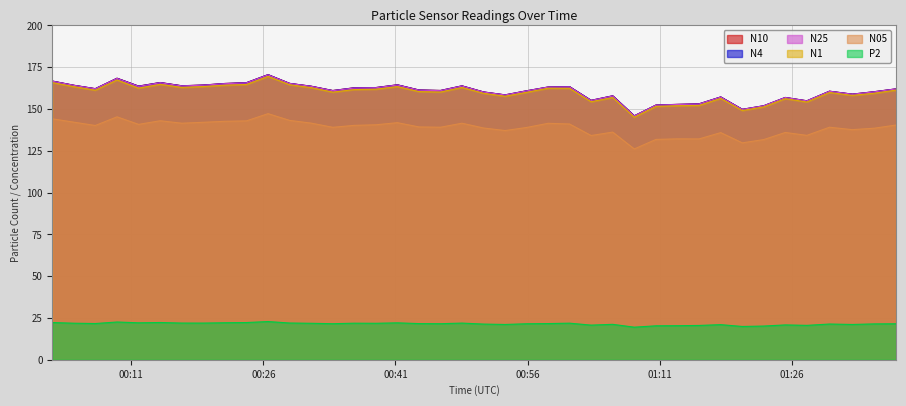

Which series has the largest range (max minus min)?

N10